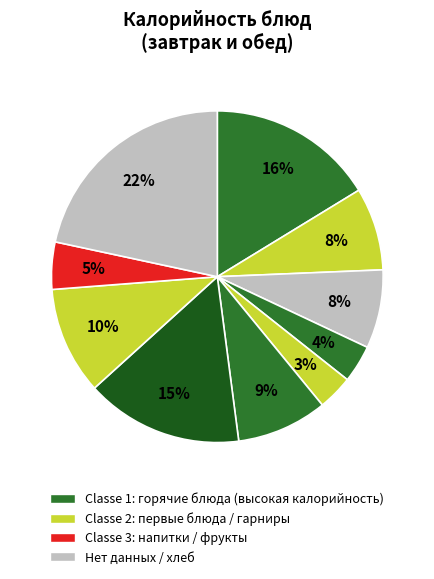

How many segments does this pie chart have?

10